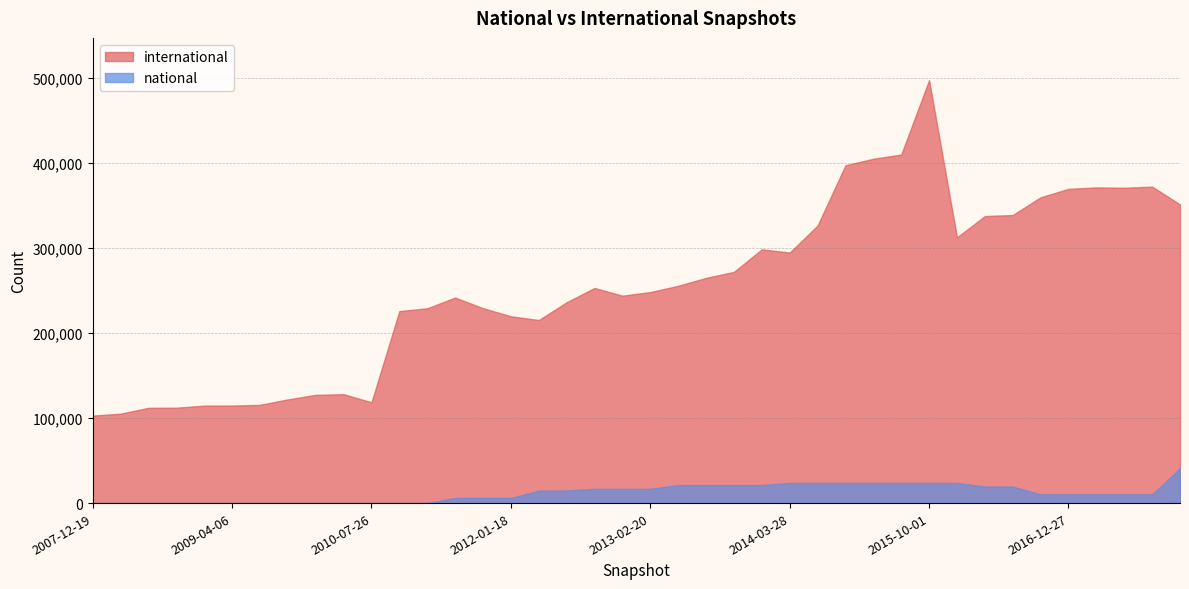

True or false: national has more than 2 interior local peaks.

False